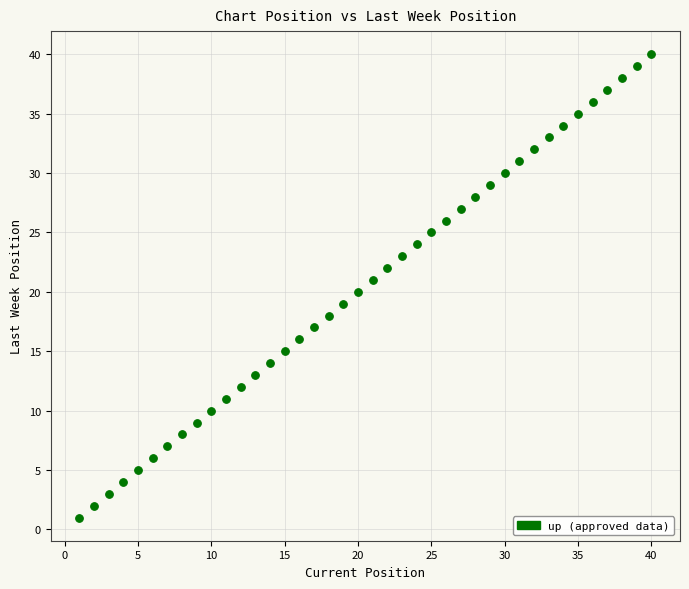

What is the range of Y values (max minus min)?

39